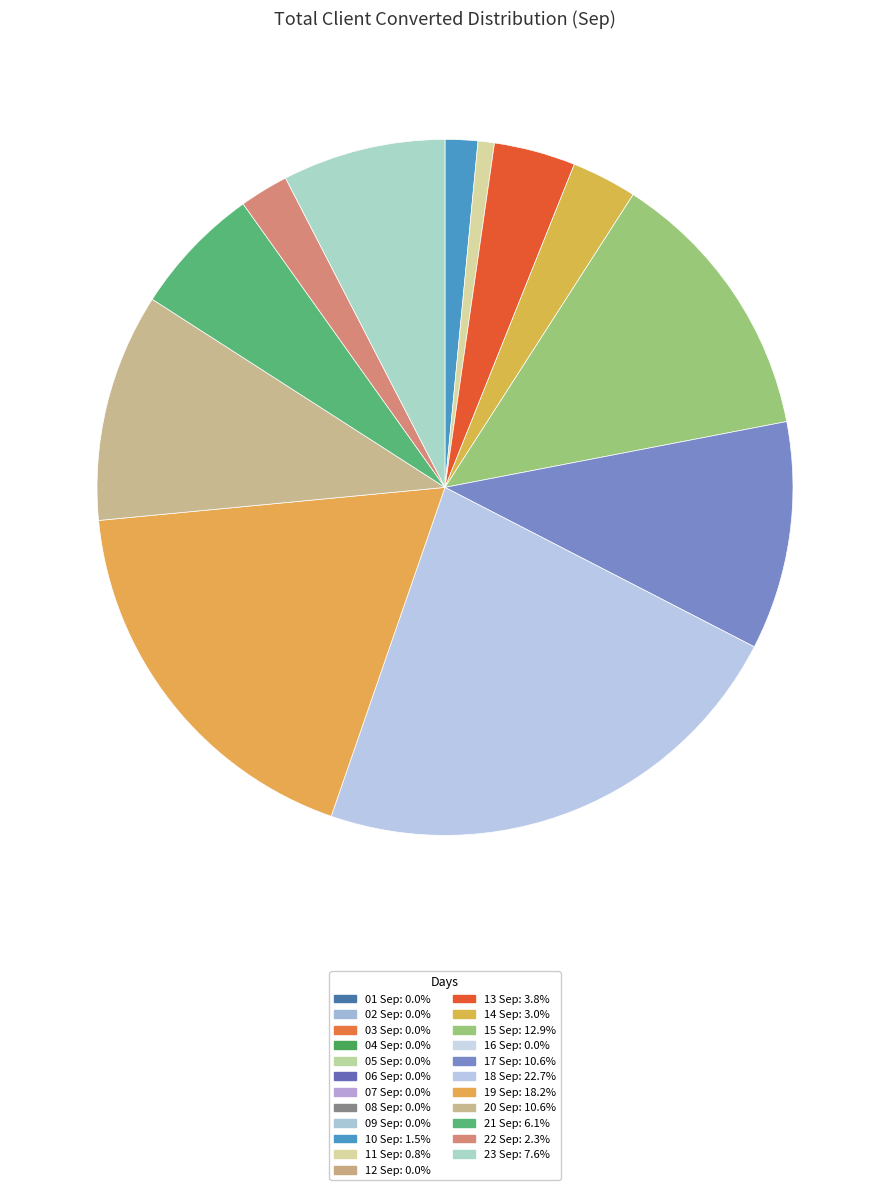

How many slices are in this pie chart?

12